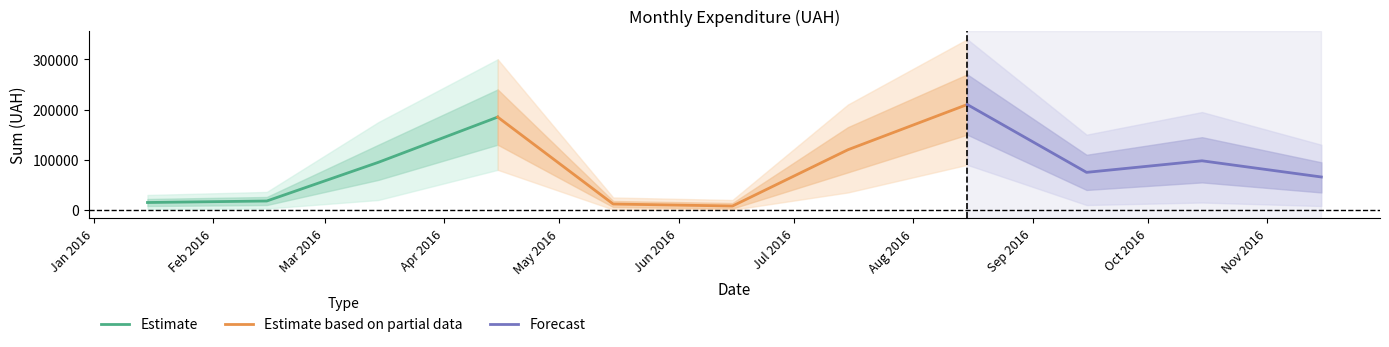

What is the value of the 31st point from the left?

3387.1